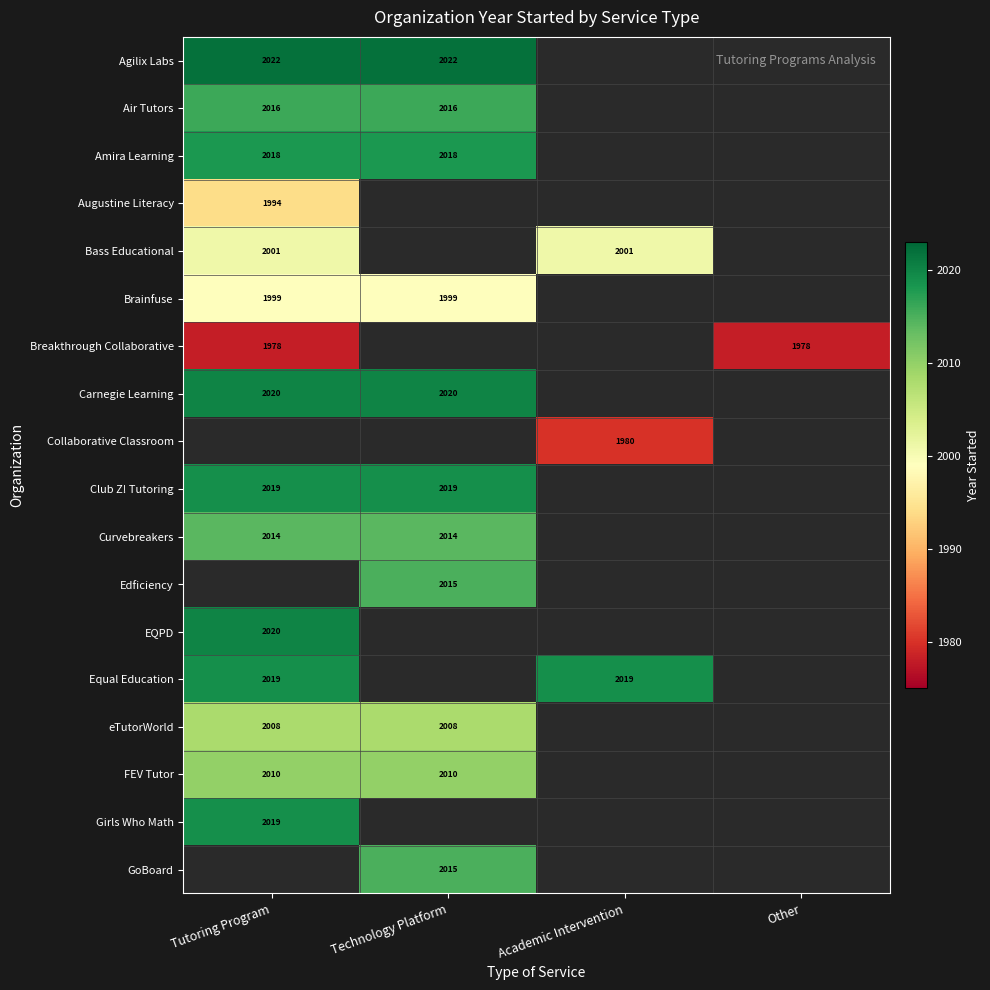

The Brainfuse series shows 1999 at Technology Platform. True or false?

True